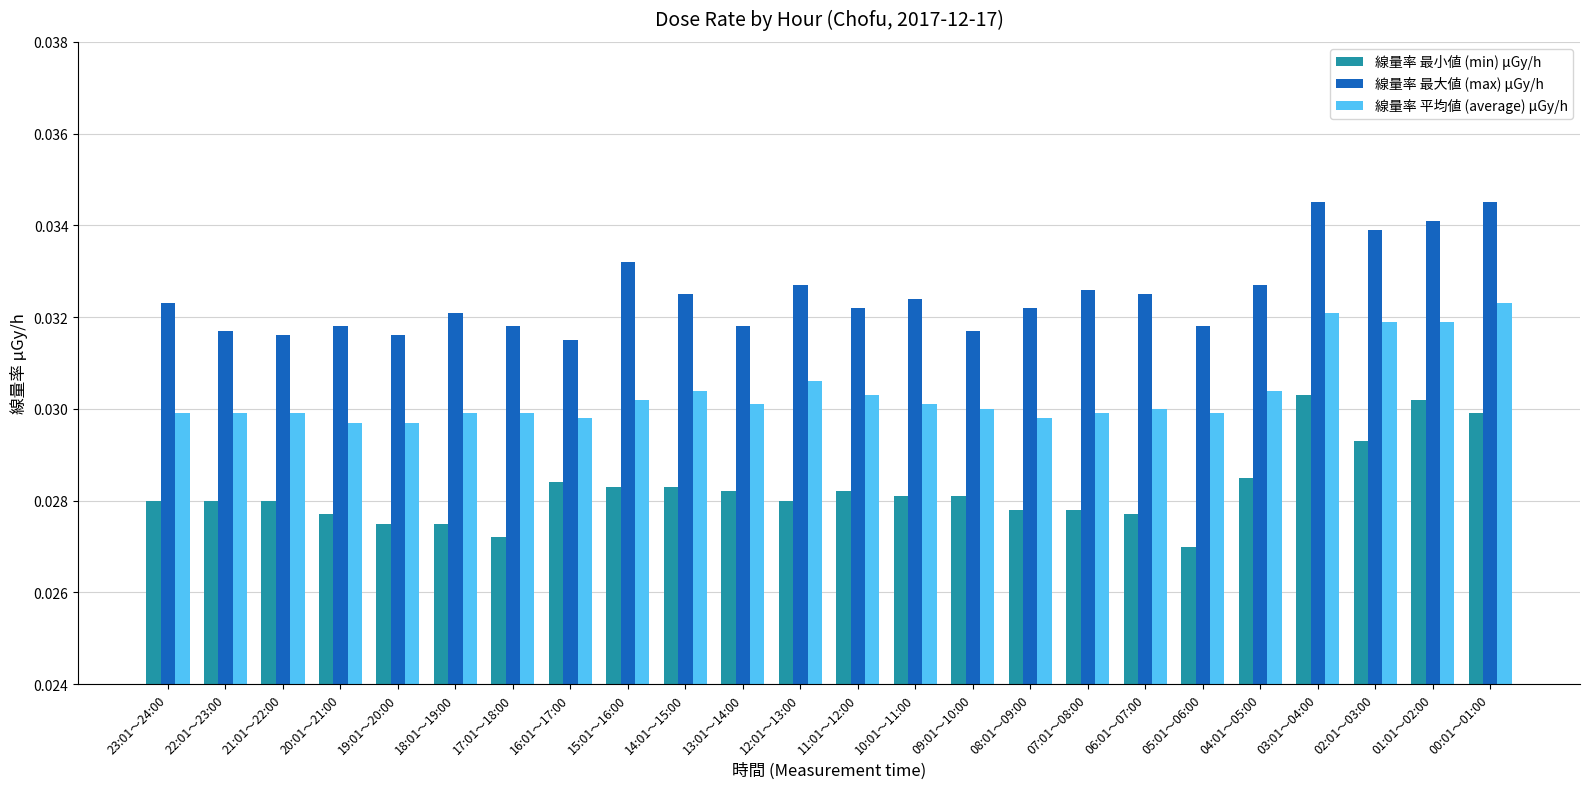

What is the sum of all 線量率 平均値 (average) μGy/h values?

0.7